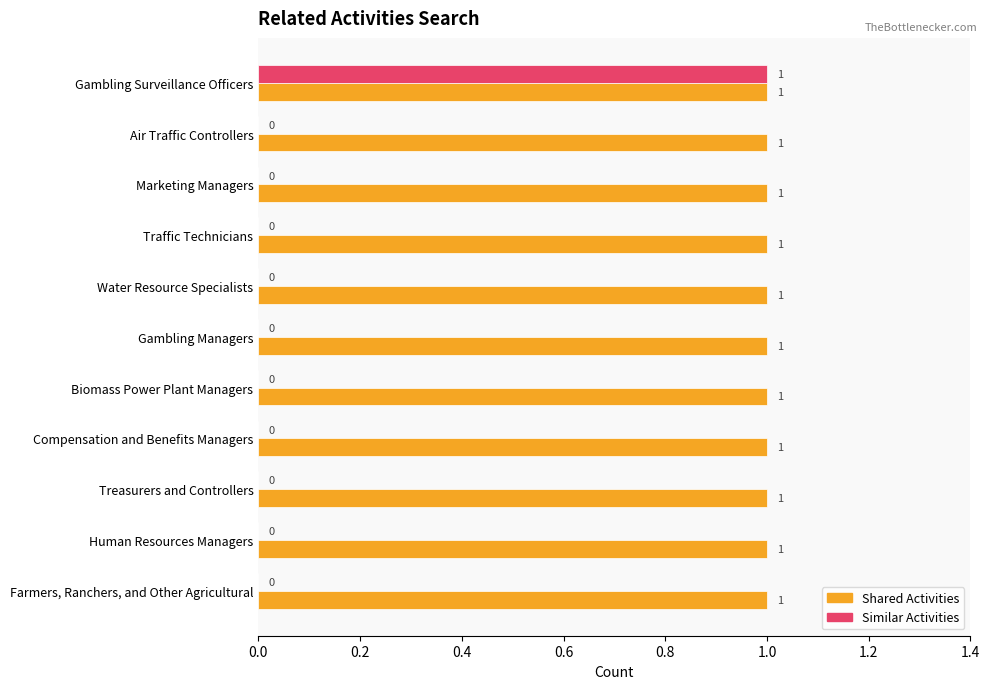

What is the sum of all Shared Activities values?

11